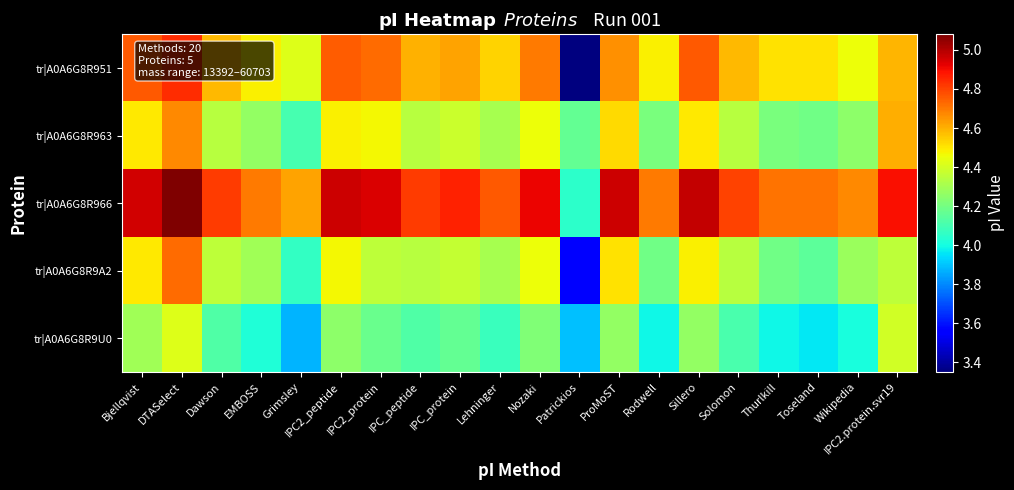

Which series changed the most between Patrickios and Toseland?

tr|A0A6G8R951